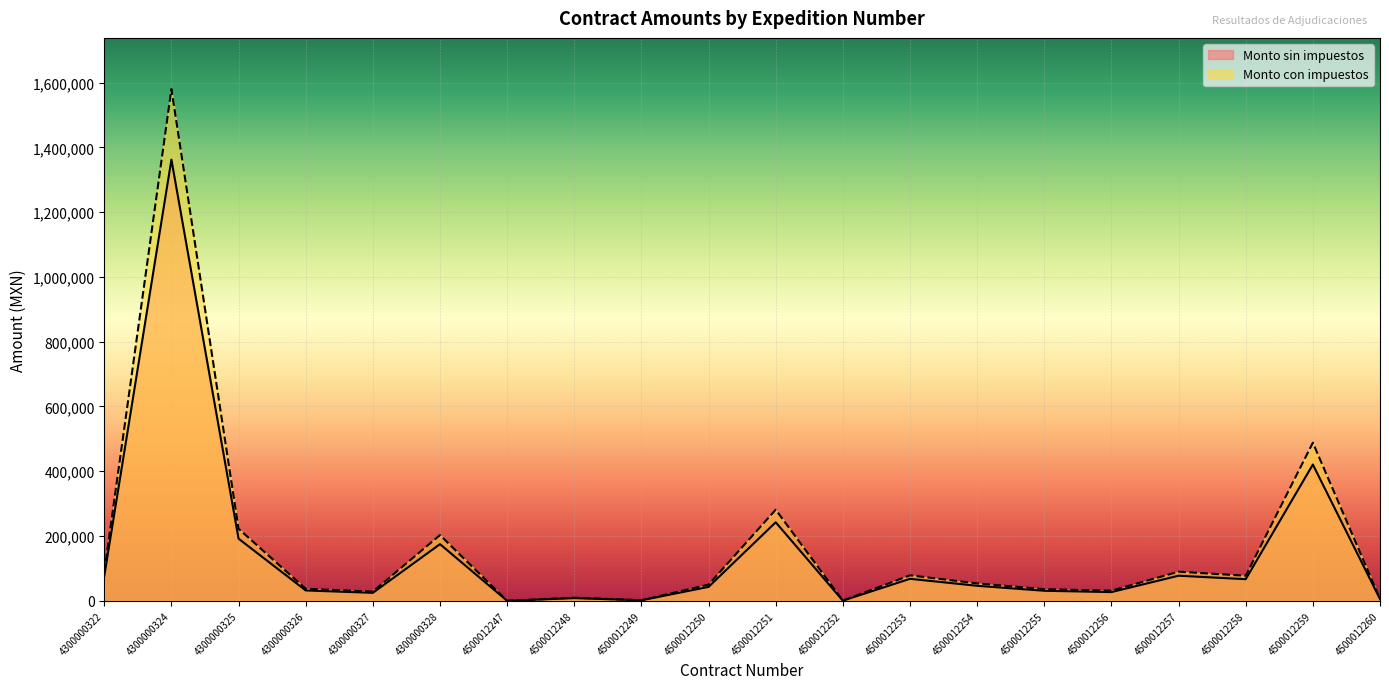

Rank the categories by Monto sin impuestos value from highest to lowest.

4300000324, 4500012259, 4500012251, 4300000325, 4300000328, 4500012257, 4300000322, 4500012253, 4500012258, 4500012254, 4500012250, 4300000326, 4500012255, 4500012256, 4300000327, 4500012248, 4500012260, 4500012249, 4500012252, 4500012247